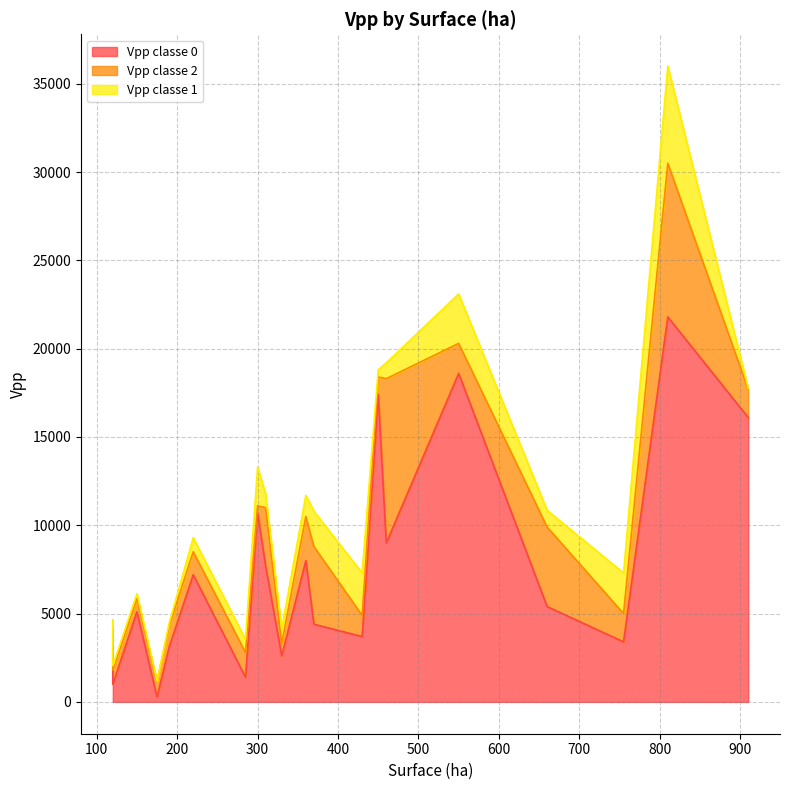

Which series has the largest total across all categories?

Vpp classe 0